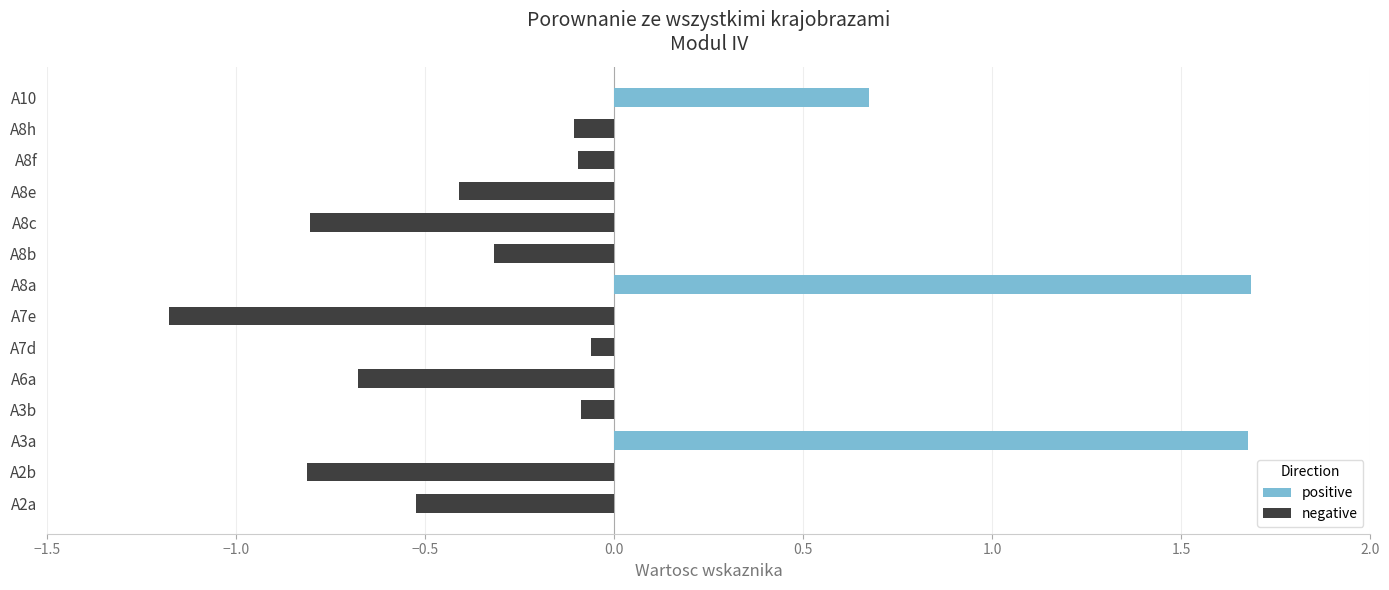

Is the value of positive at A8h greater than the value of negative at A3b?

Yes